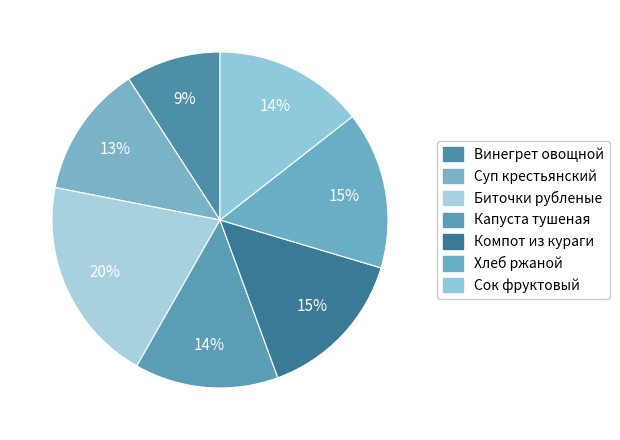

To the nearest percent, what is the average slice percentage?

14%